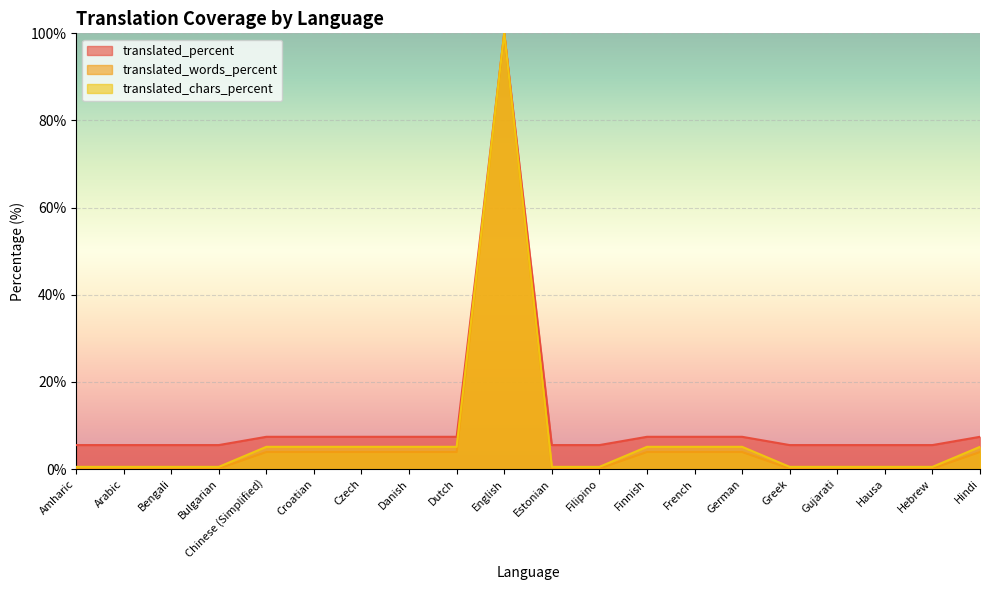

At which label does translated_chars_percent reach its minimum?

Amharic